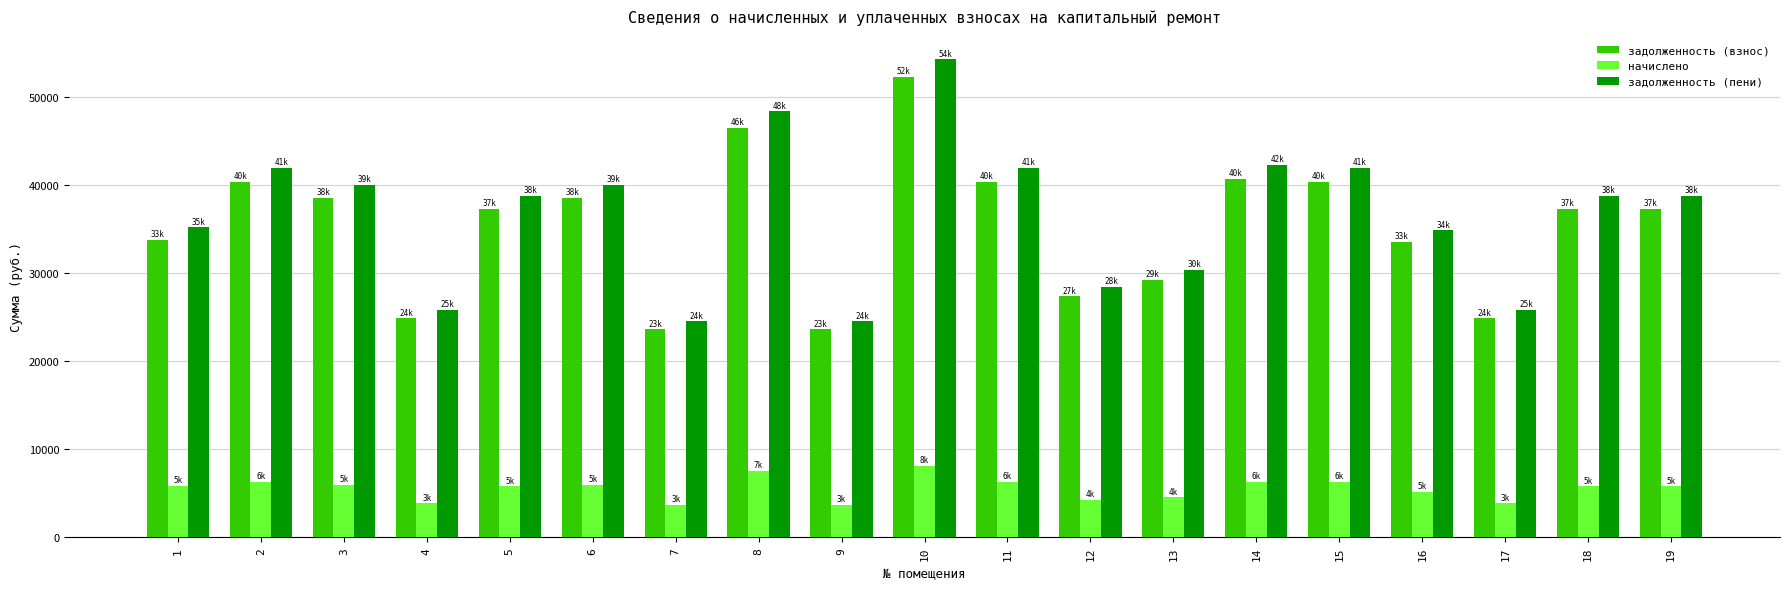

What is the difference between the начислено values at 12 and 17?

384.0